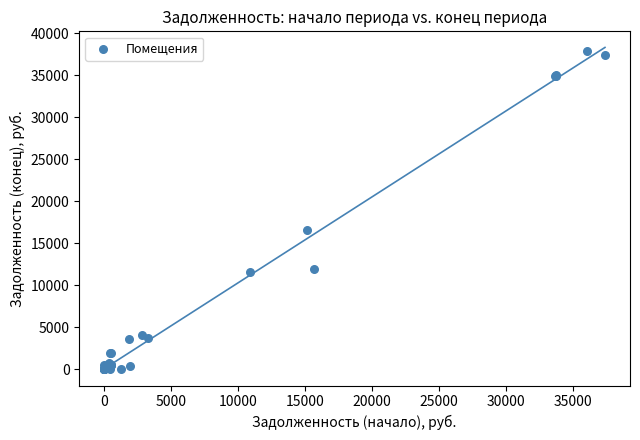

What Y value in the scatter plot is closest to 18960?

16594.2